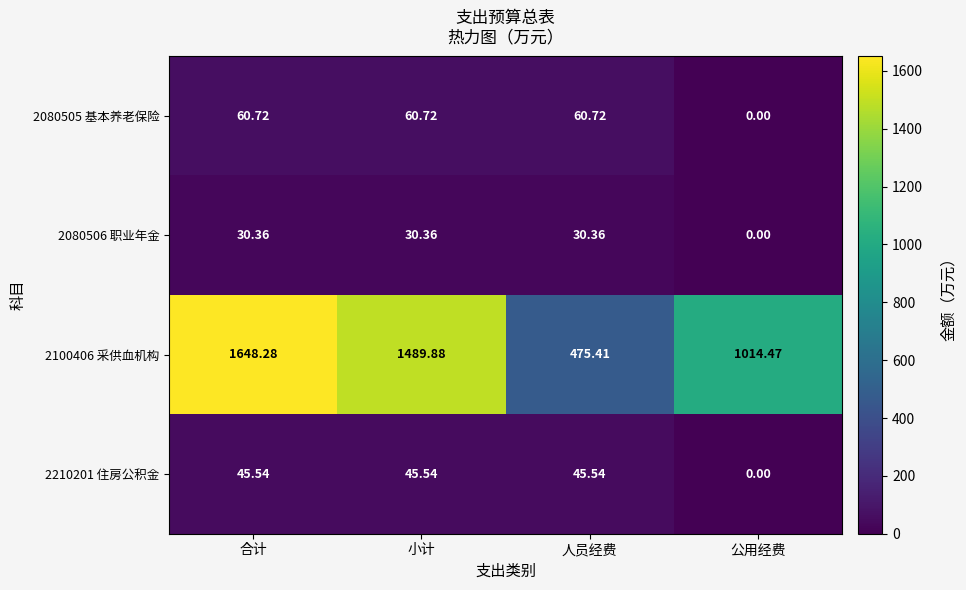

At which category does the chart reach its minimum across all series?

公用经费